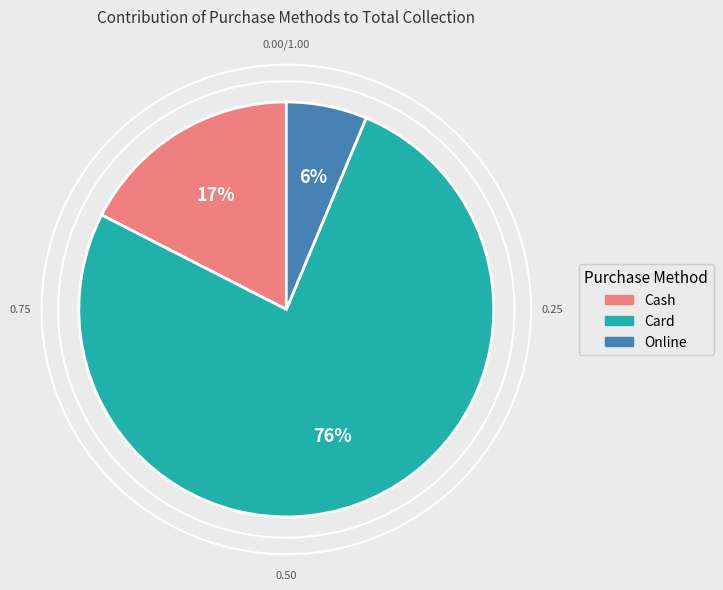

To the nearest percent, what is the combined percentage of Card and Online?

83%